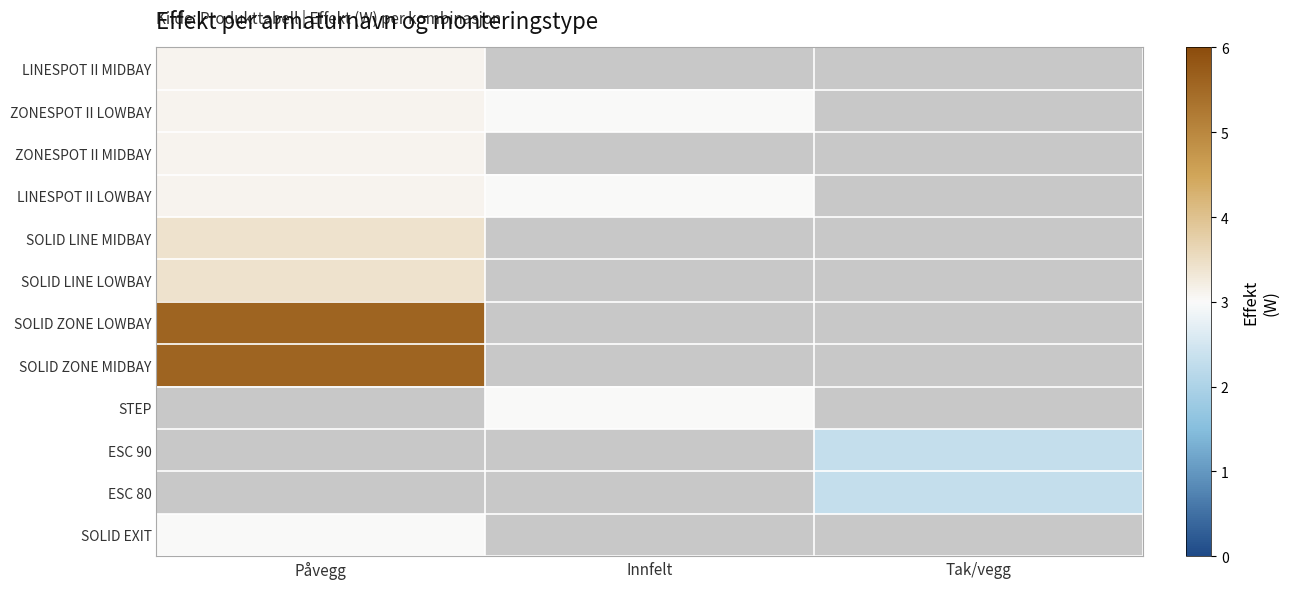

What is the minimum value for SOLID ZONE MIDBAY?

5.6